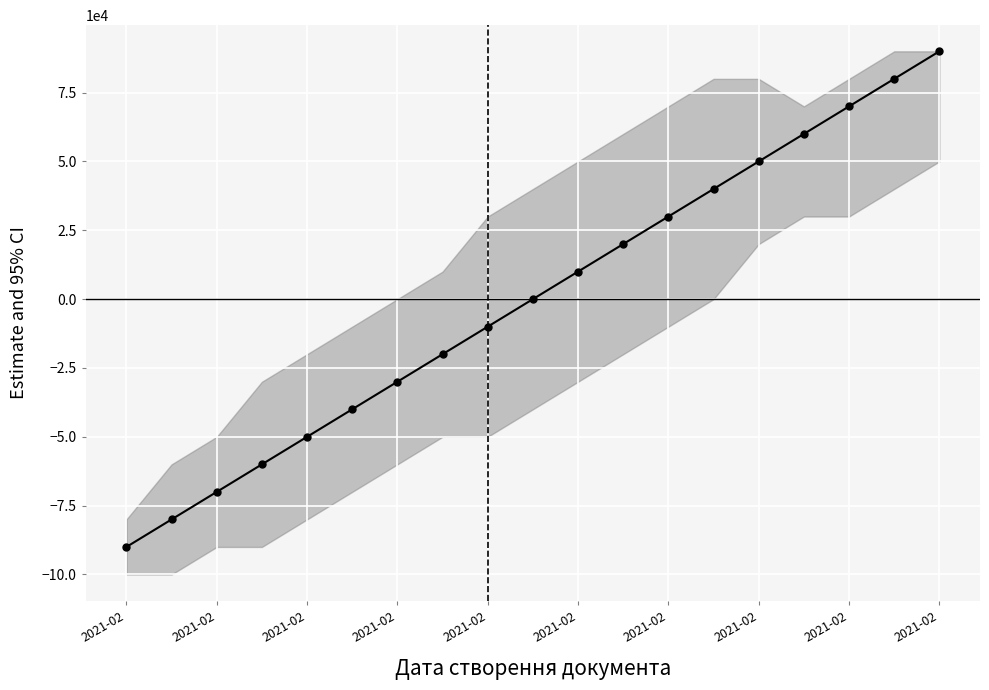

Is it true that the value at 2021-02 is -30000?

True